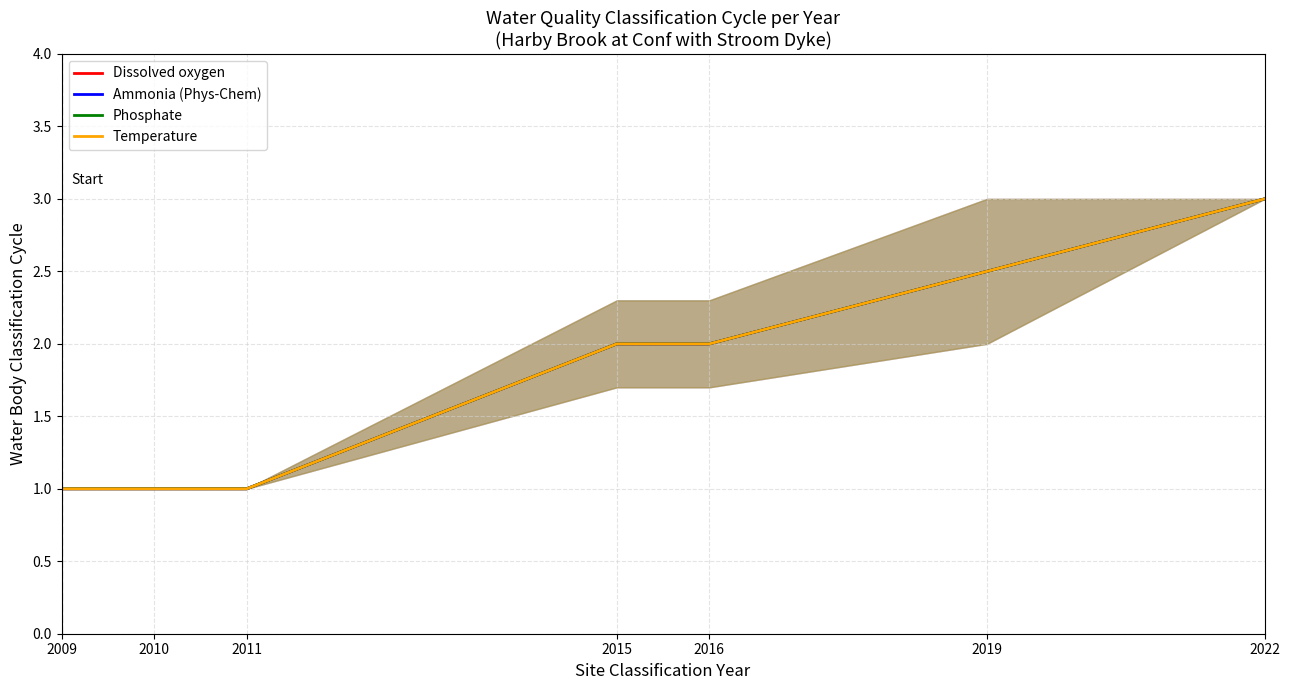

What is the value of the Temperature point at the 6th from the left?

2.5